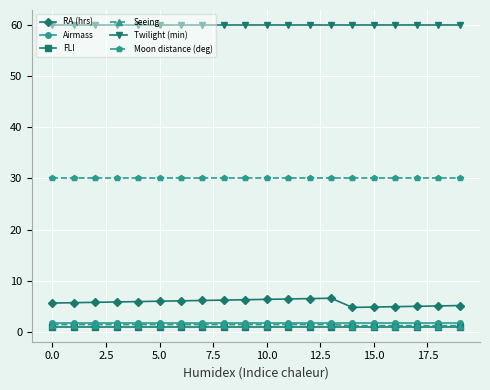

Which series has the largest range (max minus min)?

RA (hrs)